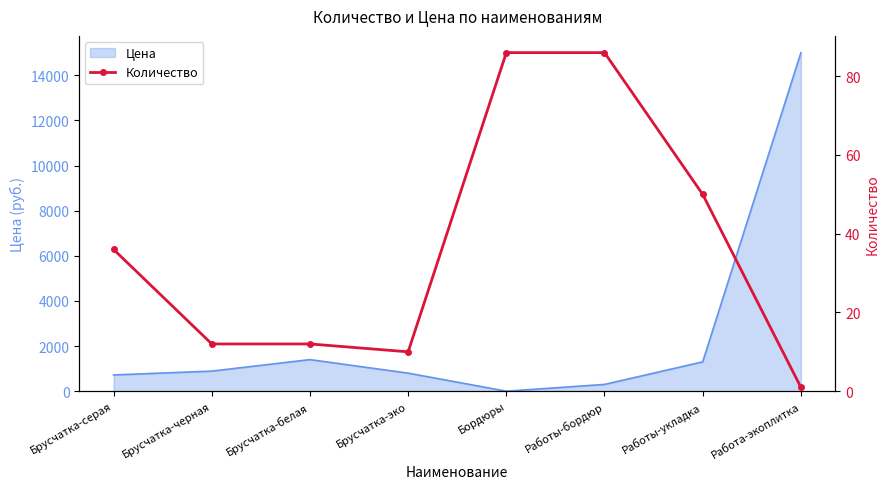

What value does the Цена series have at Работа-экоплитка?

15000.0